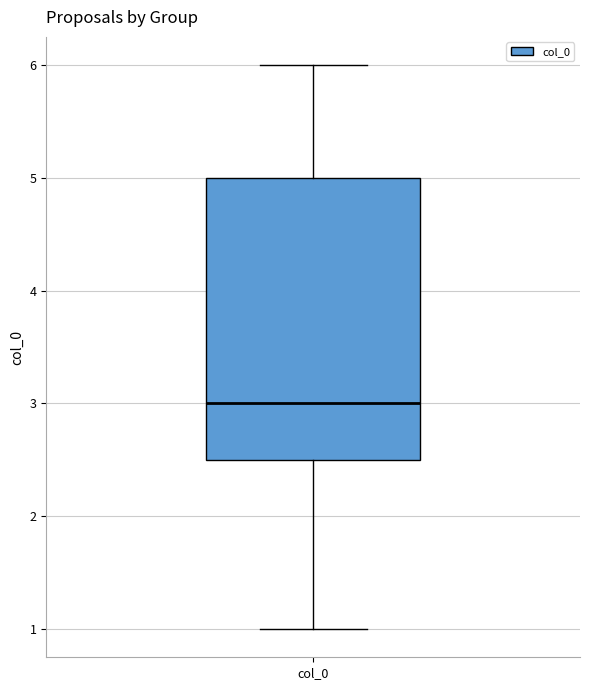

Read this box plot against the y-axis: the position of the median line, the range covered by the box, and the ends of both whiskers. The values are not printed on the chart, so give them approximately, as read against the axis.

median 3.0, box 2.5 to 5.0, whiskers 1.0 to 6.0